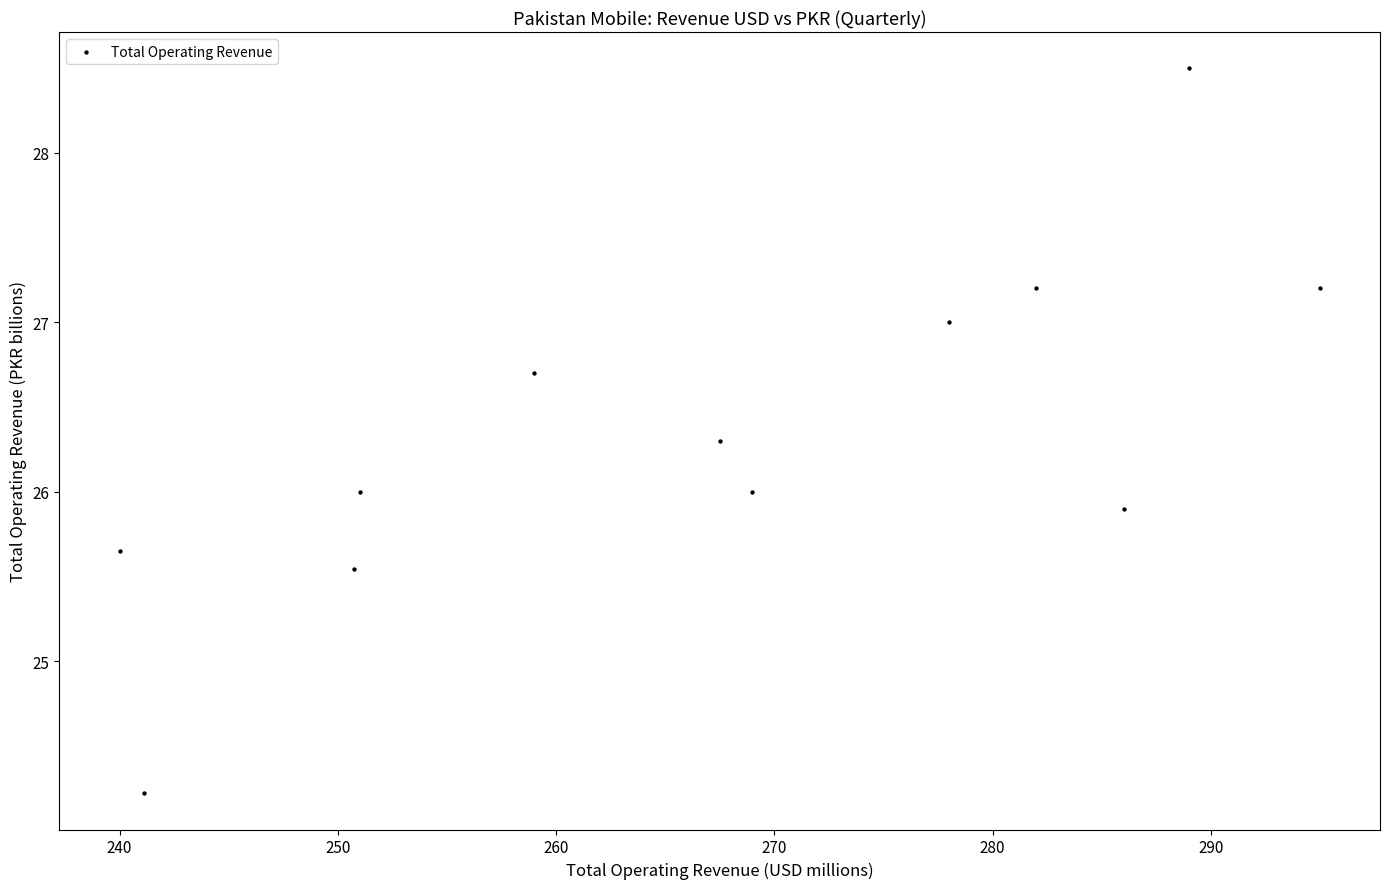

What is the range of Y values (max minus min)?

4.3